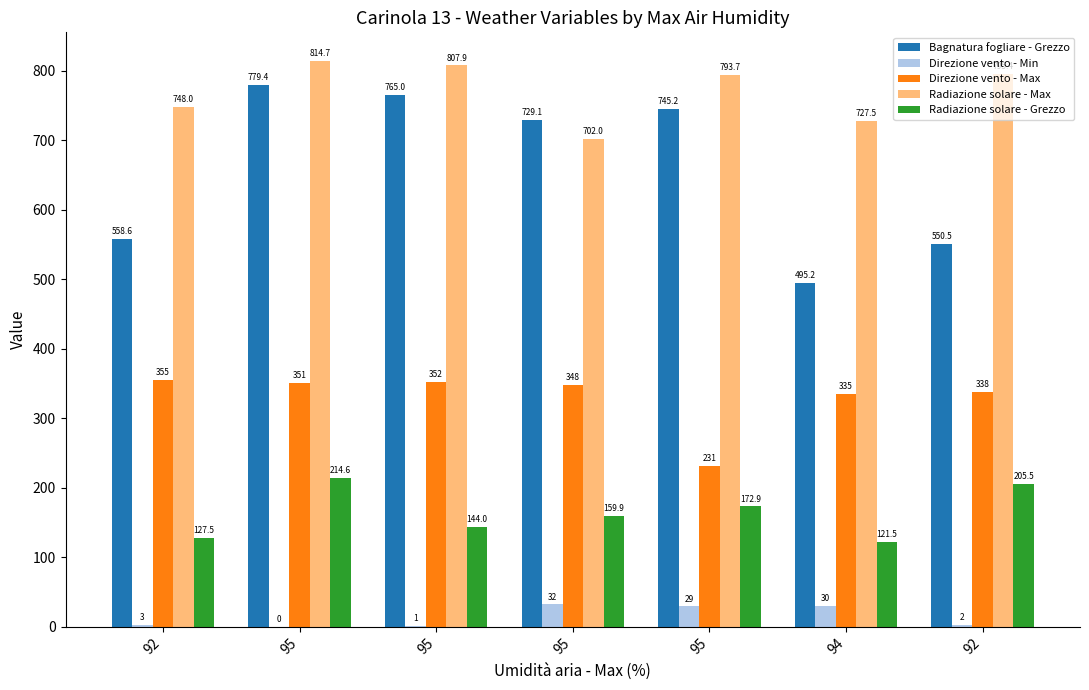

Count the number of categories in the chart.

7